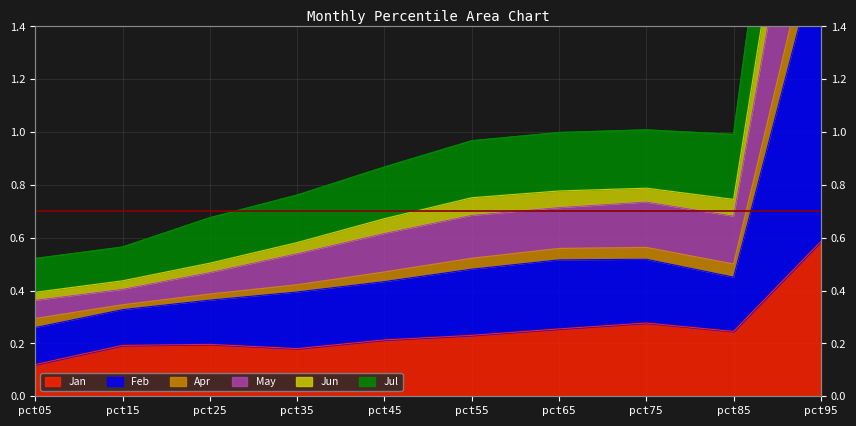

True or false: May has more than 2 interior local peaks.

False